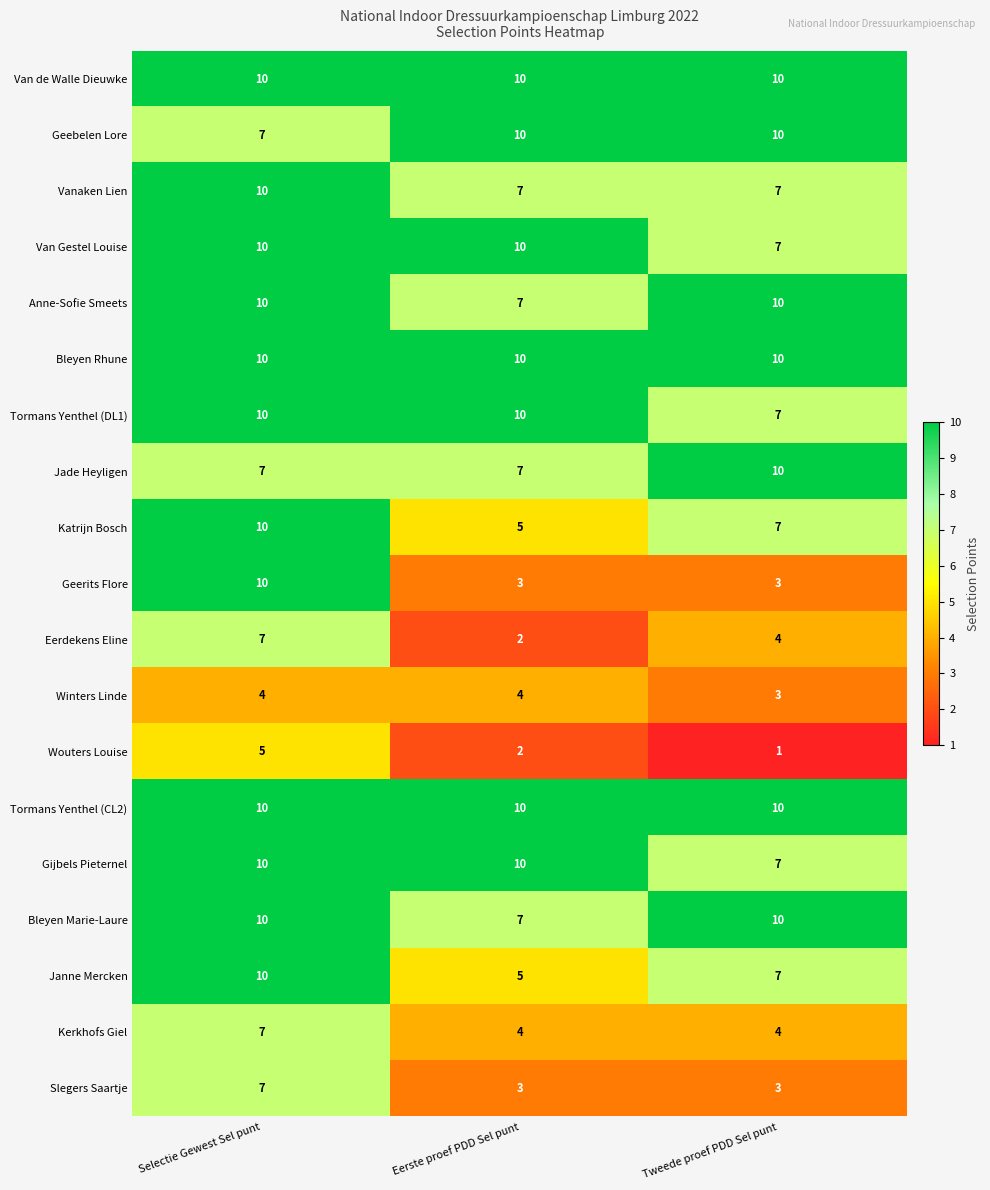

At how many categories does at least one series exceed 3?

3